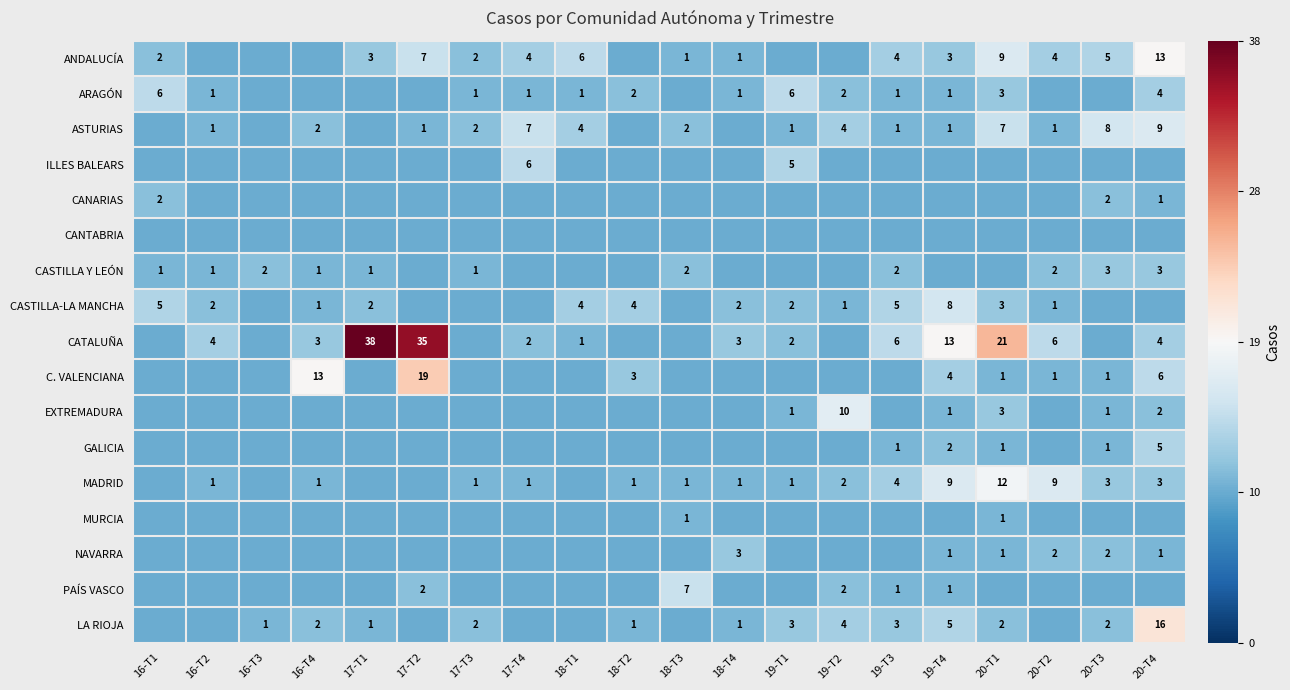

Which category has the lowest value across all series?

16-T2